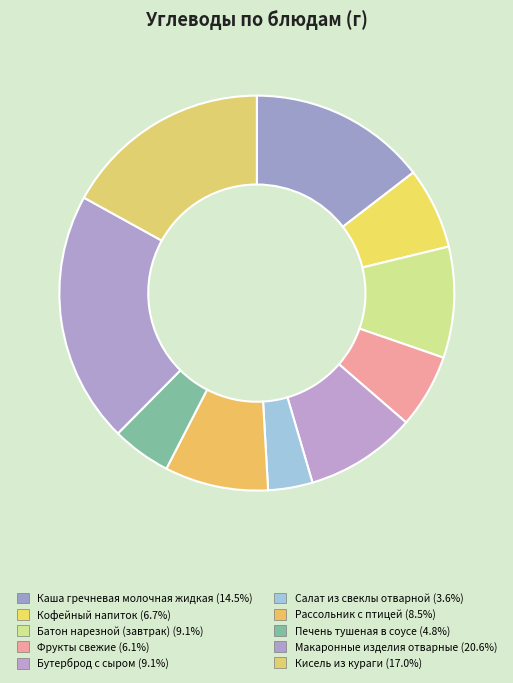

Count the number of slices in the pie.

10